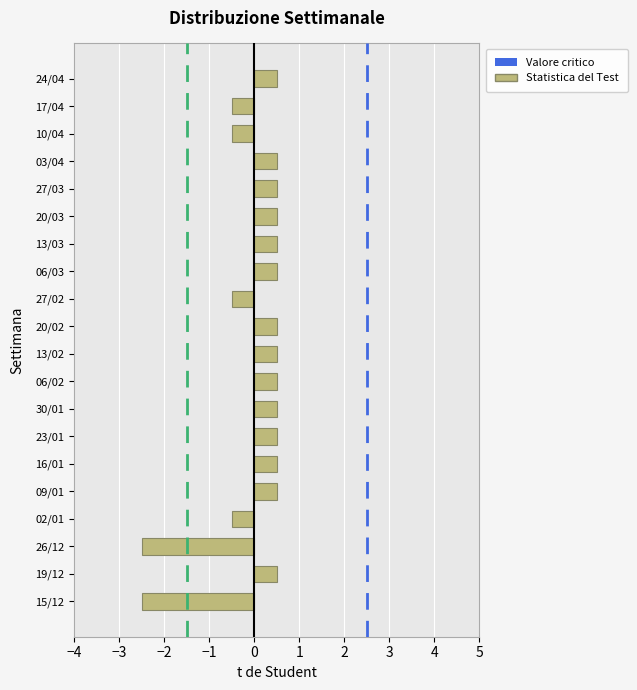

Reading bottom to top, what are all the values shown in this chart?

-2.5	0.5	-2.5	-0.5	0.5	0.5	0.5	0.5	0.5	0.5	0.5	-0.5	0.5	0.5	0.5	0.5	0.5	-0.5	-0.5	0.5